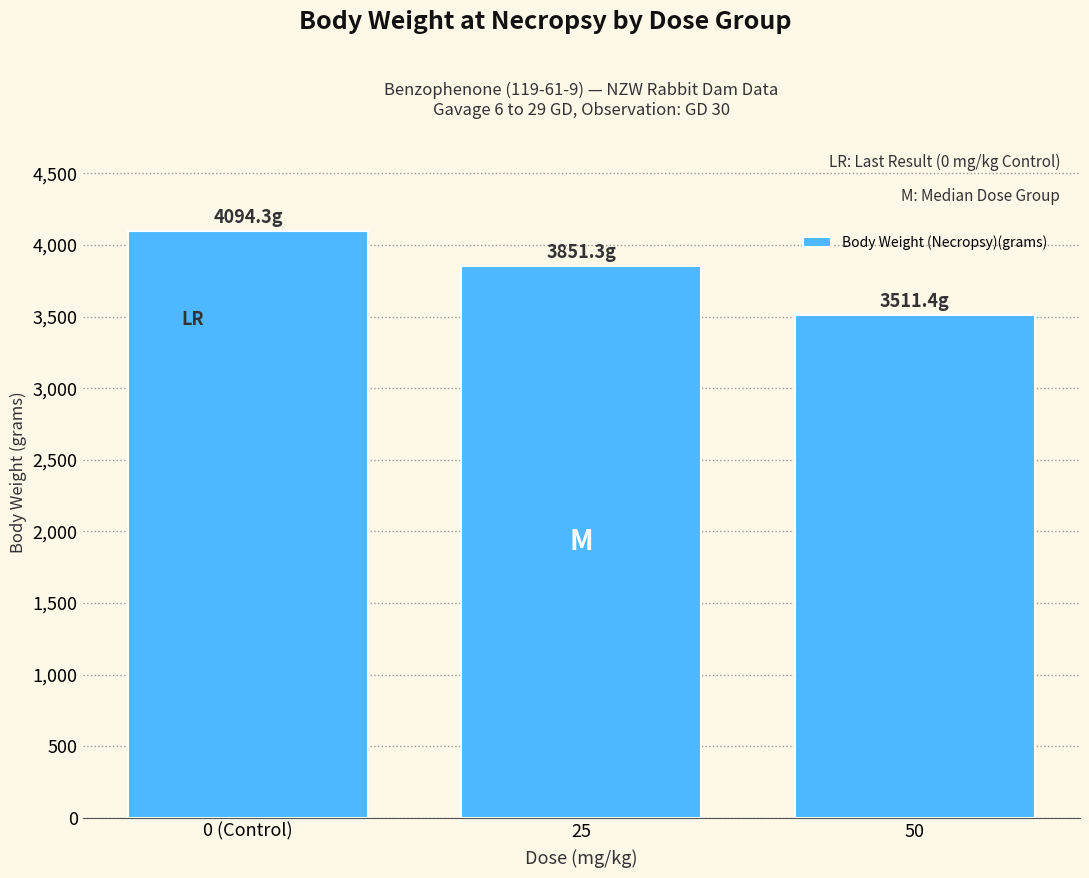

Reading left to right, what are all the values shown in this chart?

0 (Control)=4094.3	25=3851.3	50=3511.4